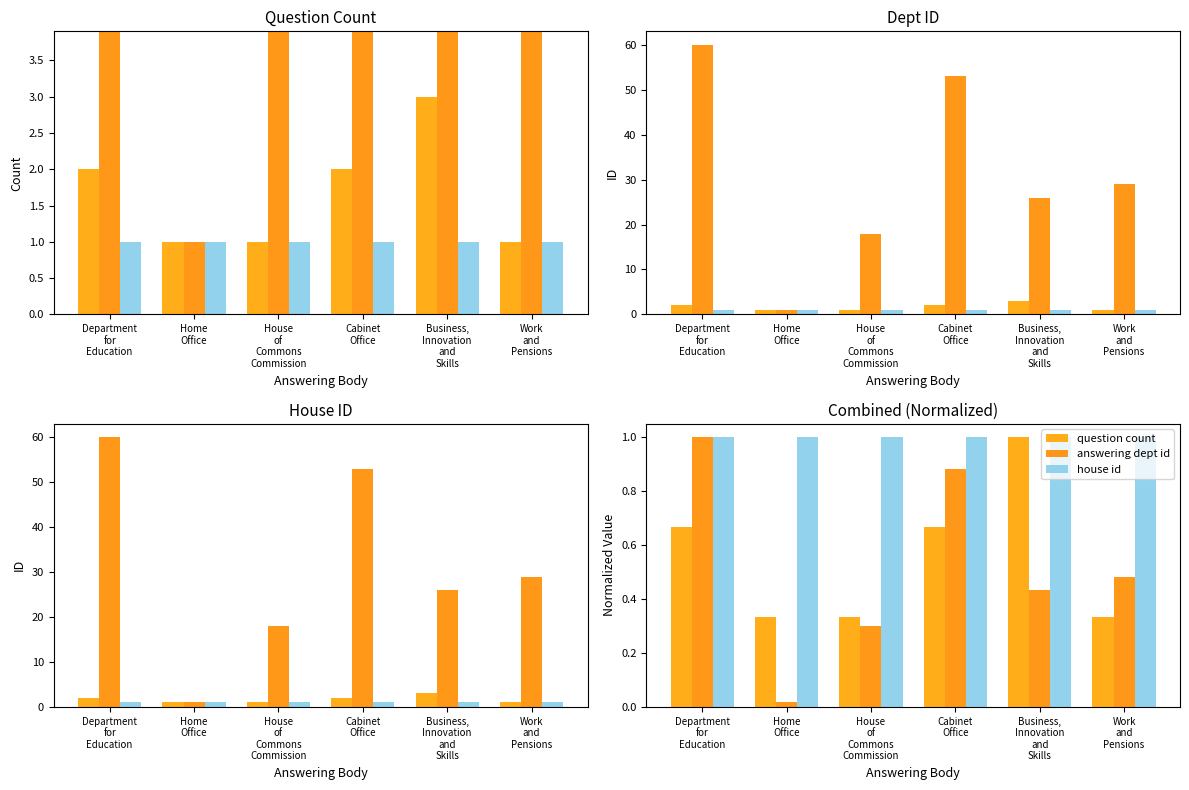

Reading left to right, extract all data points from this chart.

question count: Department
for
Education=0.7	Home
Office=0.3	House
of
Commons
Commission=0.3	Cabinet
Office=0.7	Business,
Innovation
and
Skills=1.0	Work
and
Pensions=0.3
answering dept id: Department
for
Education=1.0	Home
Office=0.0	House
of
Commons
Commission=0.3	Cabinet
Office=0.9	Business,
Innovation
and
Skills=0.4	Work
and
Pensions=0.5
house id: Department
for
Education=1.0	Home
Office=1.0	House
of
Commons
Commission=1.0	Cabinet
Office=1.0	Business,
Innovation
and
Skills=1.0	Work
and
Pensions=1.0